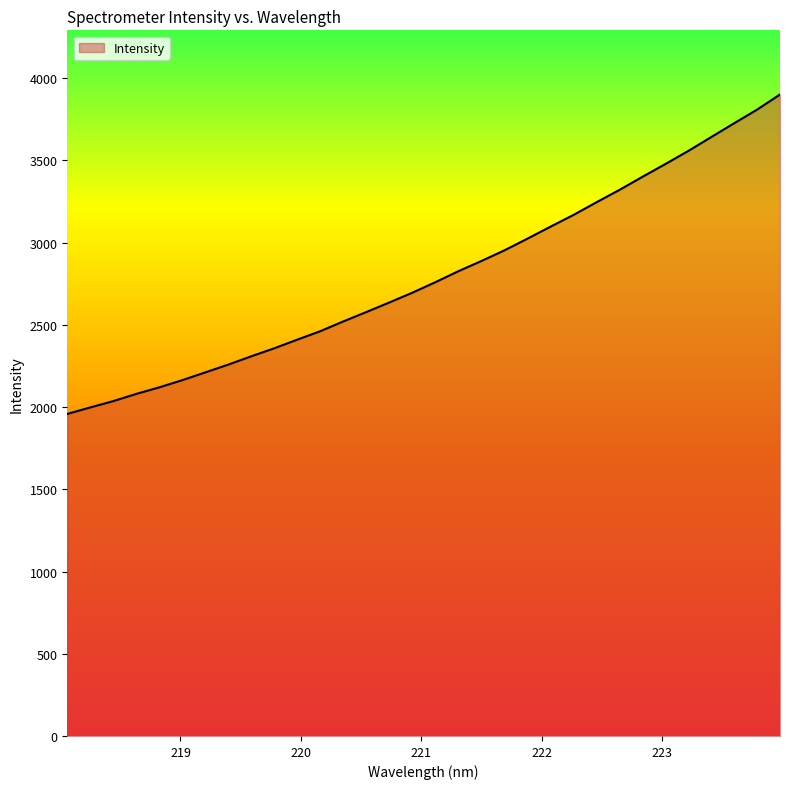

What is the smallest value displayed?

1958.1